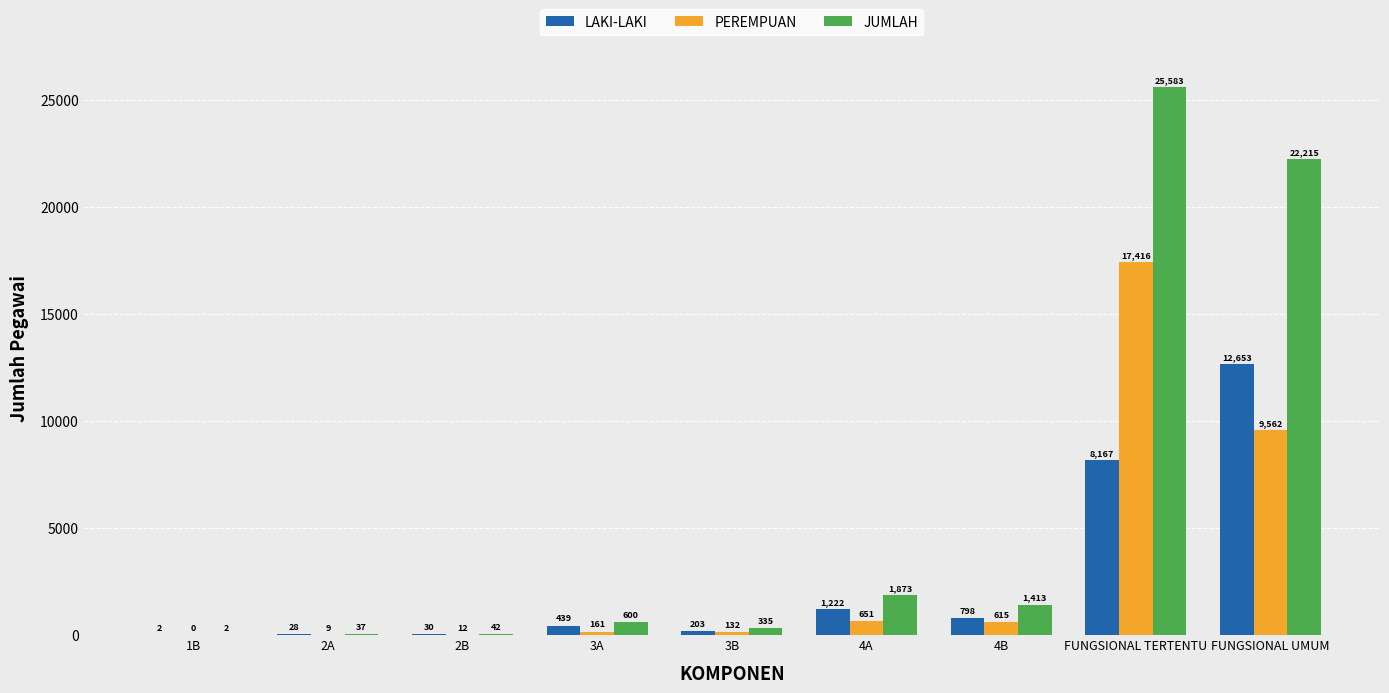

Which series has the largest total across all categories?

JUMLAH